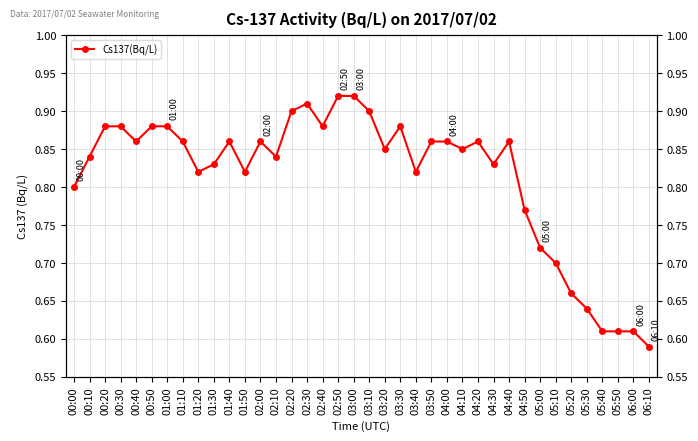

Rank the categories by value from lowest to highest.

06:10, 05:40, 05:50, 06:00, 05:30, 05:20, 05:10, 05:00, 04:50, 00:00, 01:20, 01:50, 03:40, 01:30, 04:30, 00:10, 02:10, 03:20, 04:10, 00:40, 01:10, 01:40, 02:00, 03:50, 04:00, 04:20, 04:40, 00:20, 00:30, 00:50, 01:00, 02:40, 03:30, 02:20, 03:10, 02:30, 02:50, 03:00